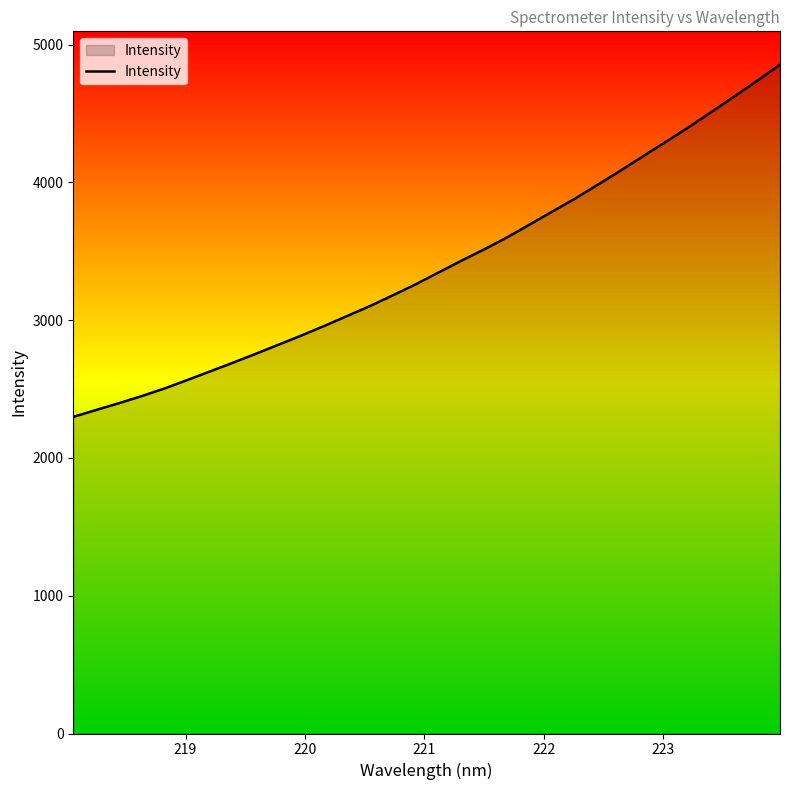

Reading left to right, transcribe all the data shown in this chart.

2298.1	2348.1	2397.5	2449.1	2504.4	2565.7	2628.5	2691.5	2756.1	2822.4	2888.9	2958.1	3030.0	3102.2	3179.8	3259.7	3344.9	3430.4	3512.8	3598.9	3693.6	3788.0	3882.3	3983.2	4085.7	4191.1	4296.0	4402.0	4512.8	4625.0	4738.0	4853.8